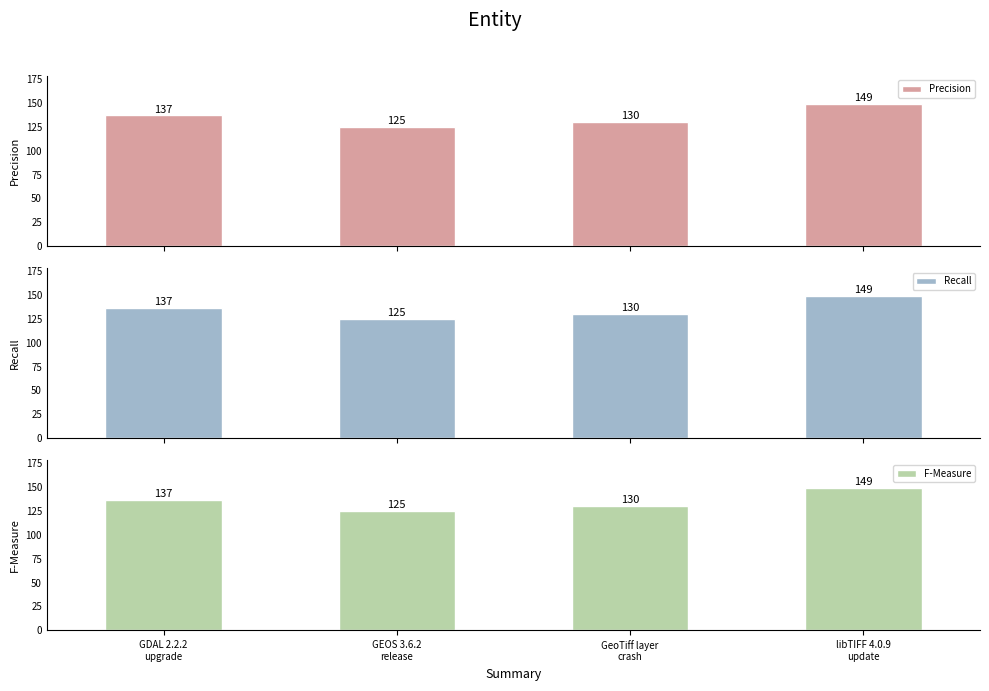

At how many categories does at least one series exceed 126?

3